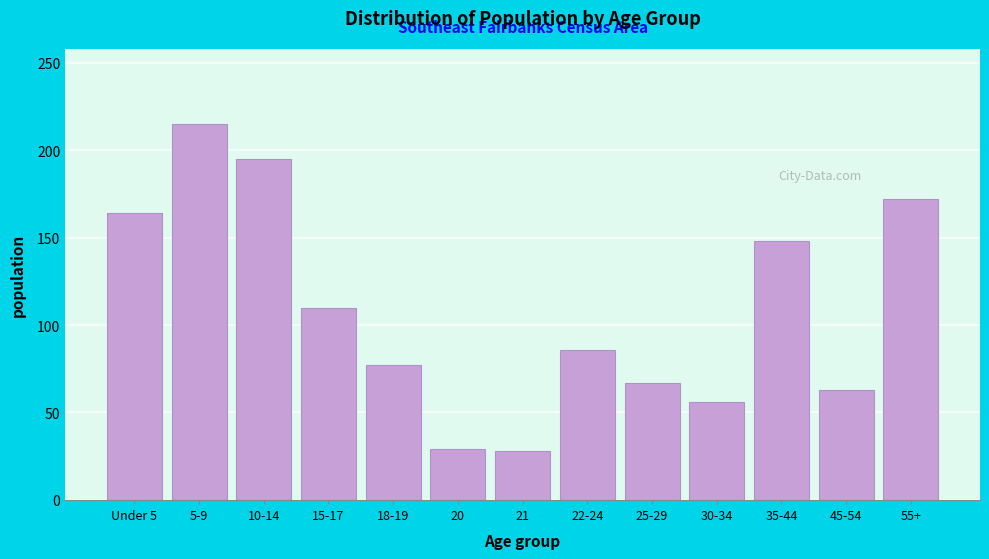

The chart shows a value of 86 at 30-34. True or false?

False